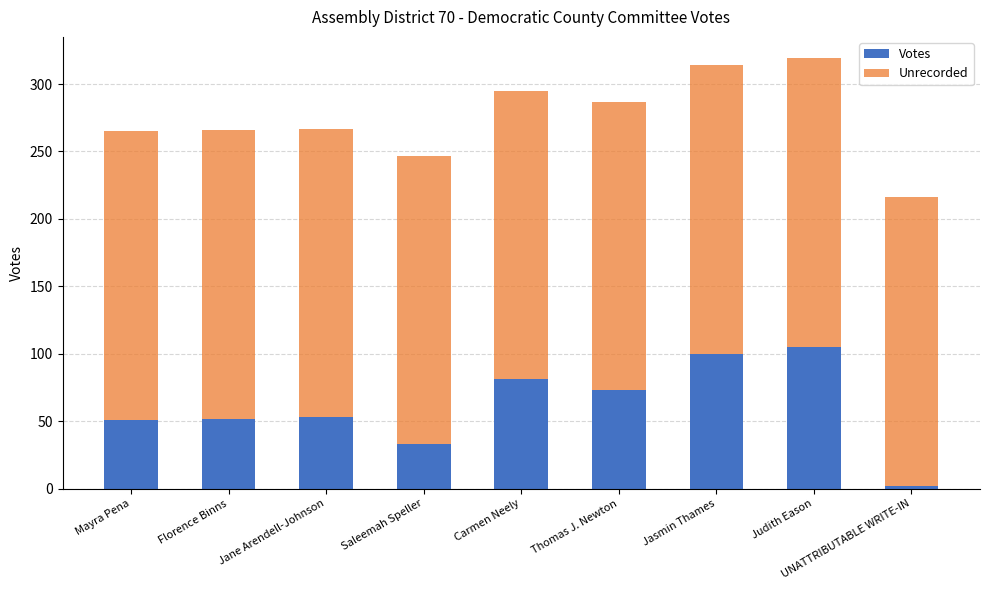

What is the maximum value for Votes?

105